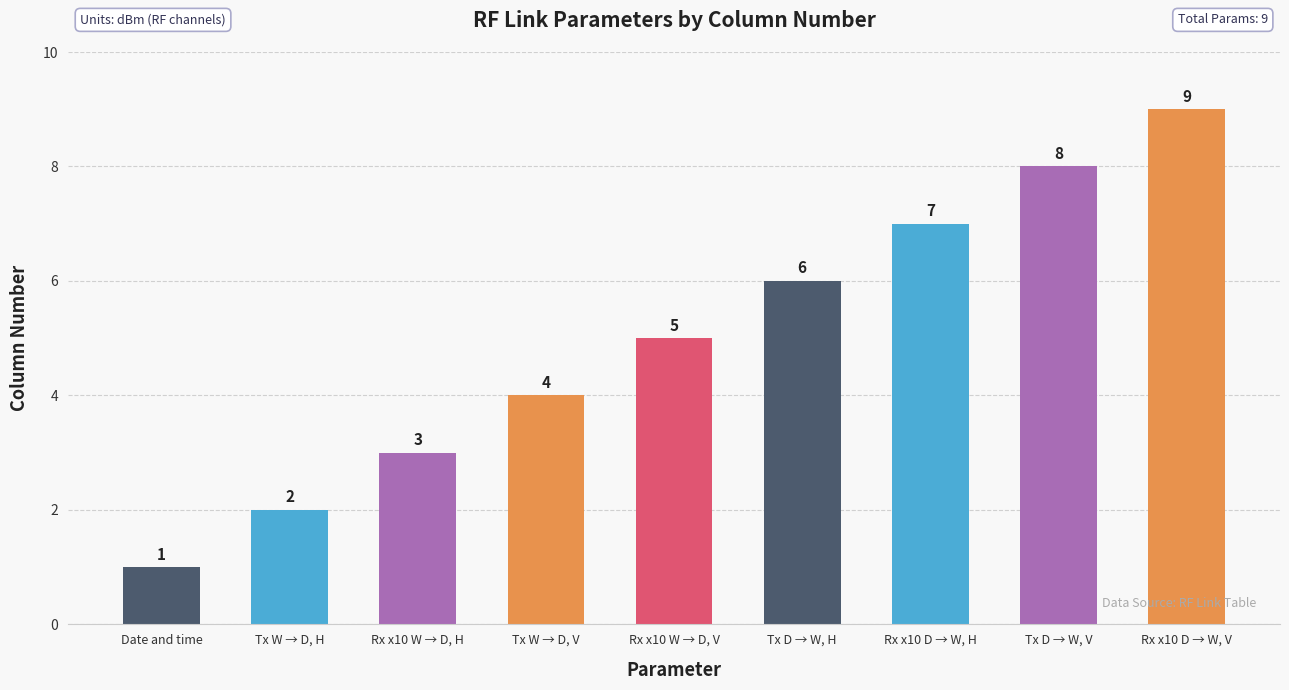

What is the minimum value shown in the chart?

1